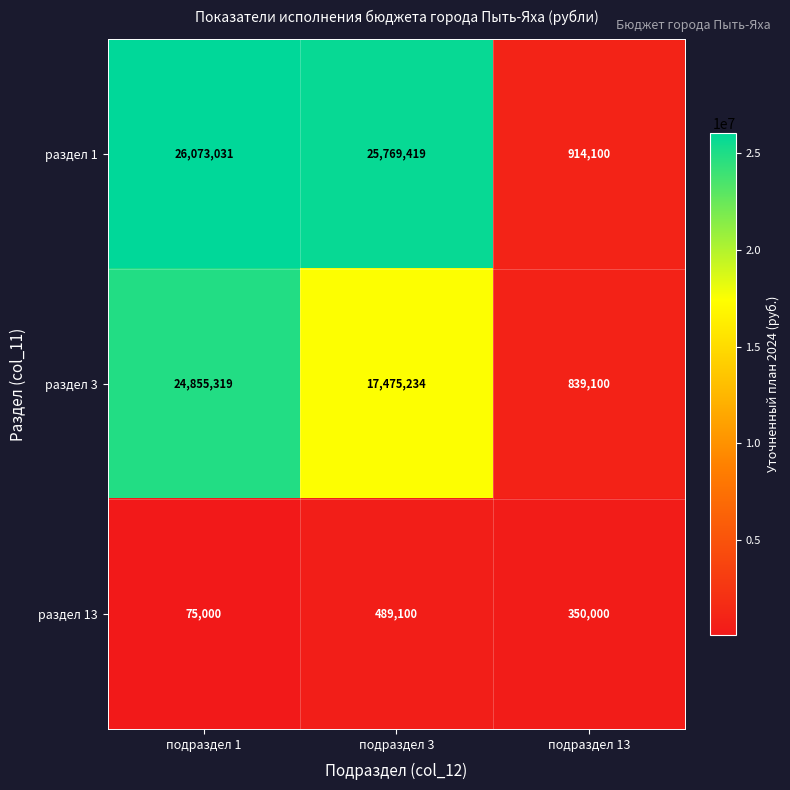

Which series has the widest spread of values?

раздел 1